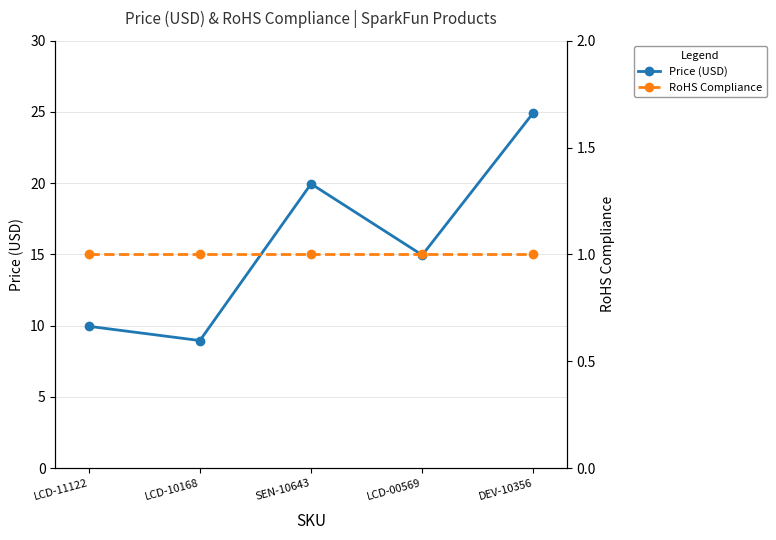

How many data points in Price (USD) are less than 14?

2